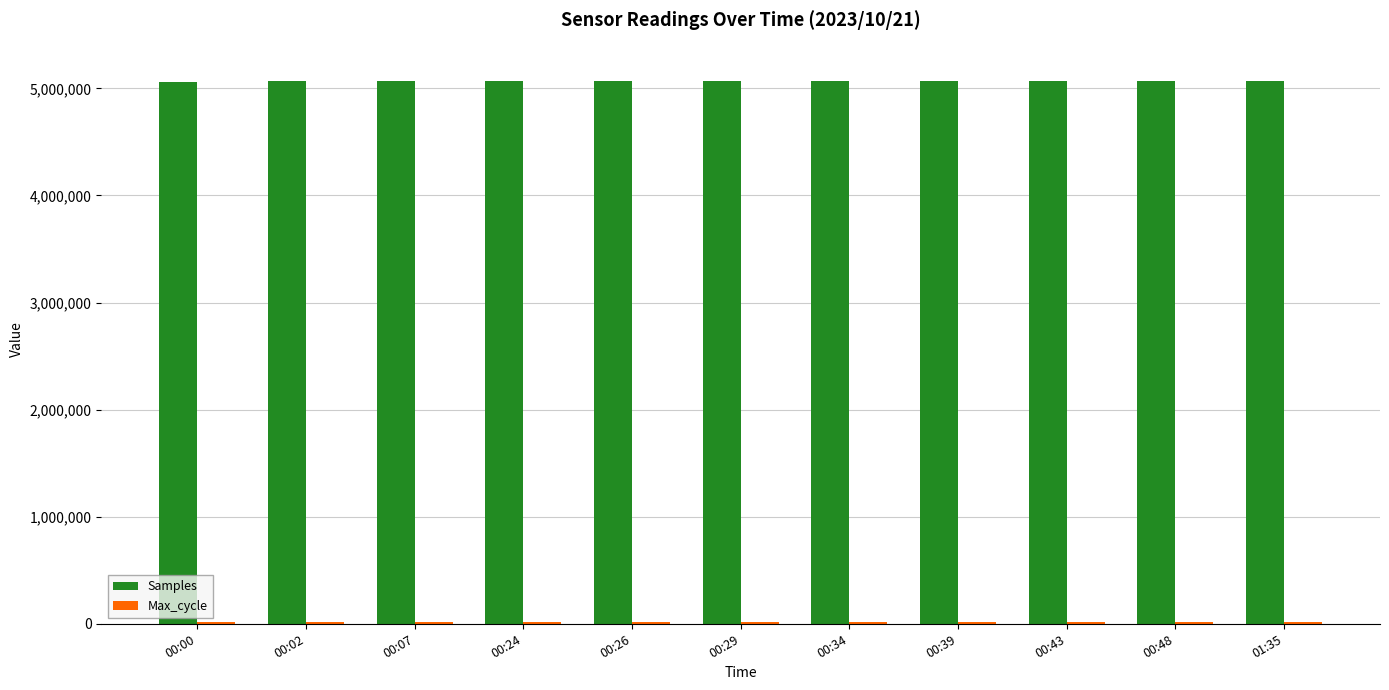

How many groups of bars are there?

11